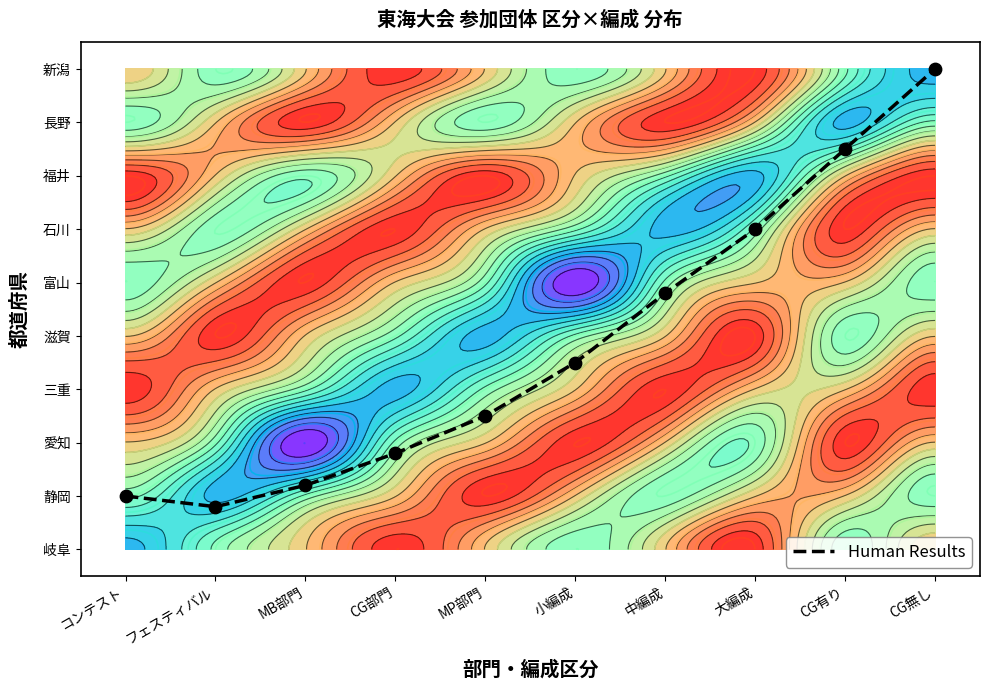

At which category does the chart reach its peak across all series?

CG無し